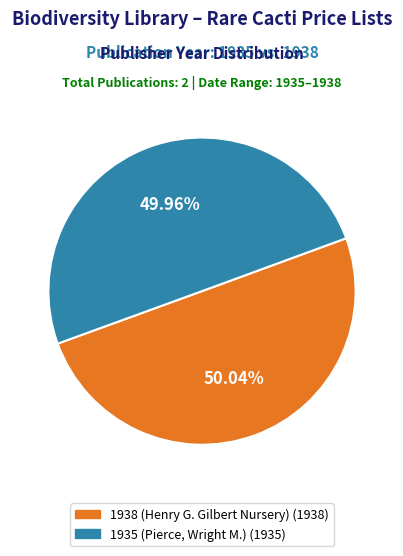

Is the sum of 1938 (Henry G. Gilbert Nursery) and 1935 (Pierce, Wright M.) greater than half?

Yes